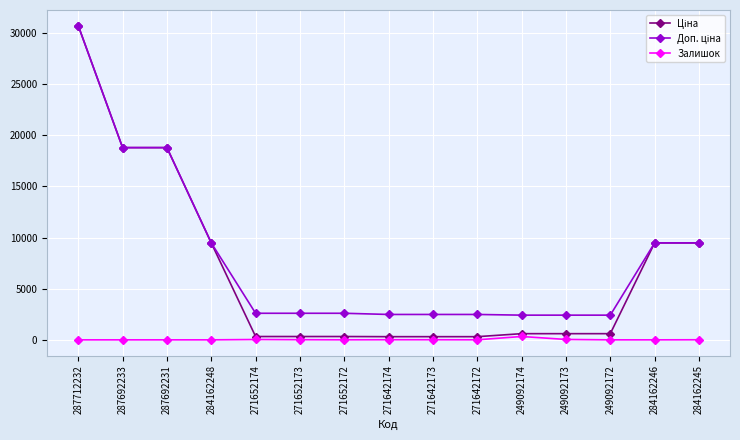

Which label corresponds to the largest value in the chart?

287712232